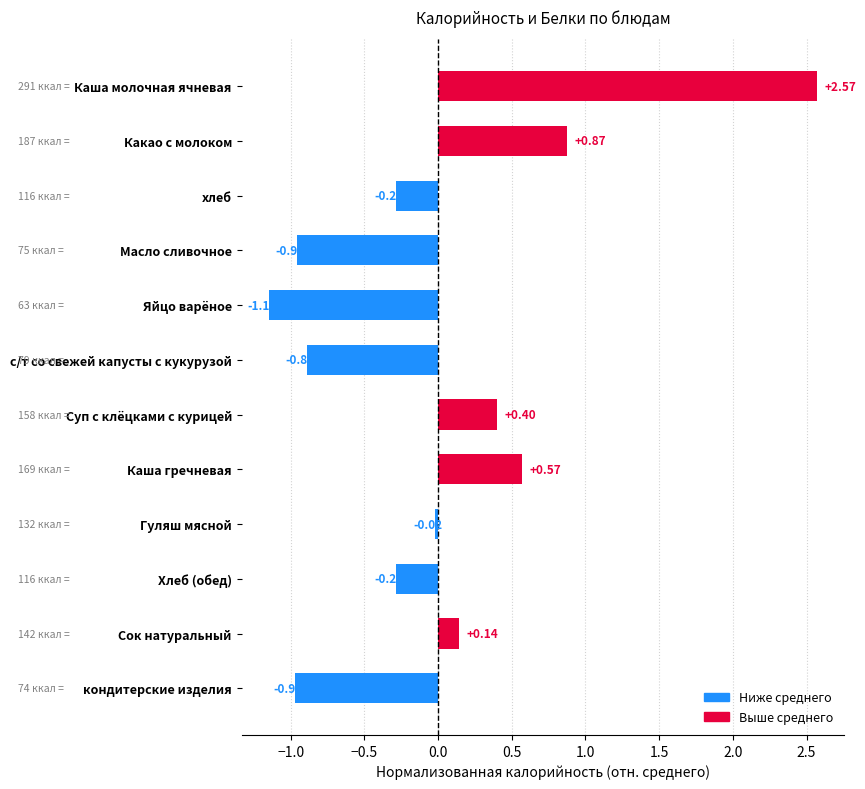

What is the difference between the maximum and second lowest values?

3.5